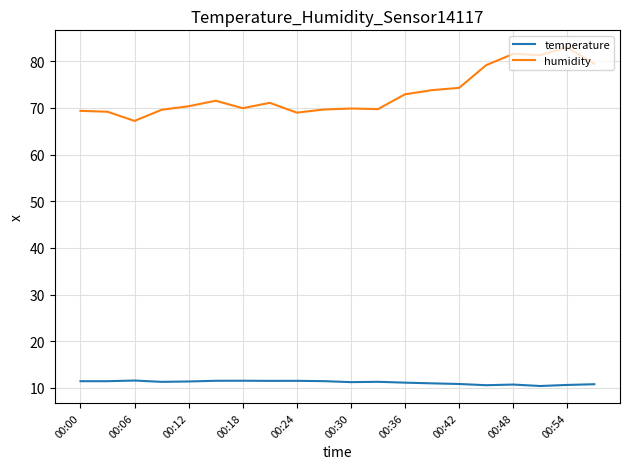

How many lines are shown in the chart?

2